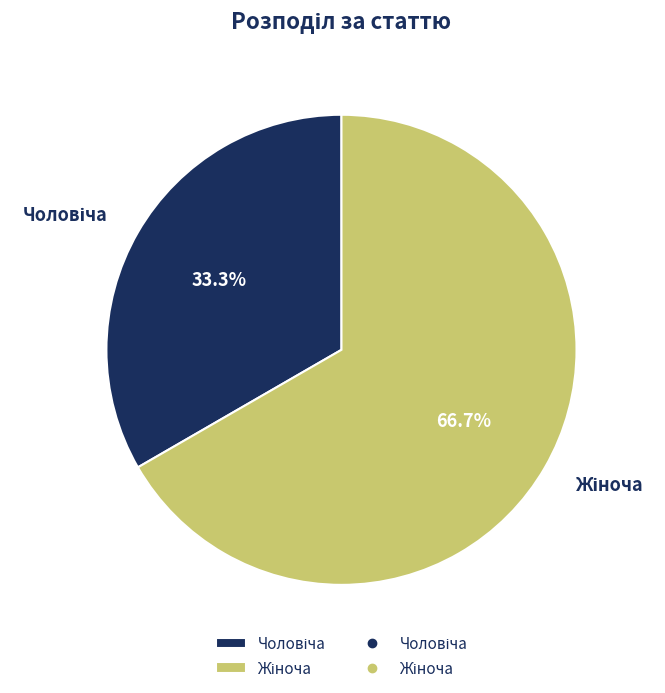

Is there a majority slice in this chart?

Yes